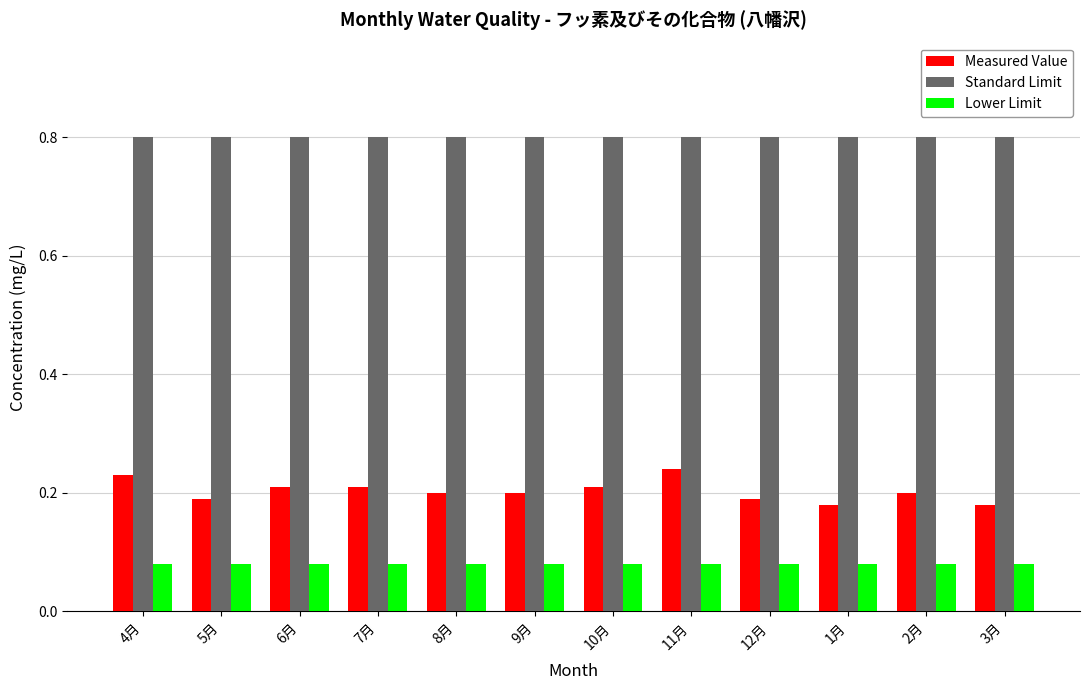

What is the maximum value for Standard Limit?

0.8